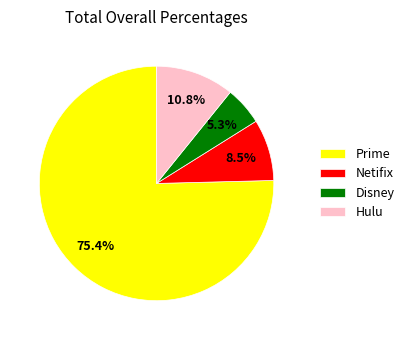

Which has a higher value, Hulu or Disney?

Hulu